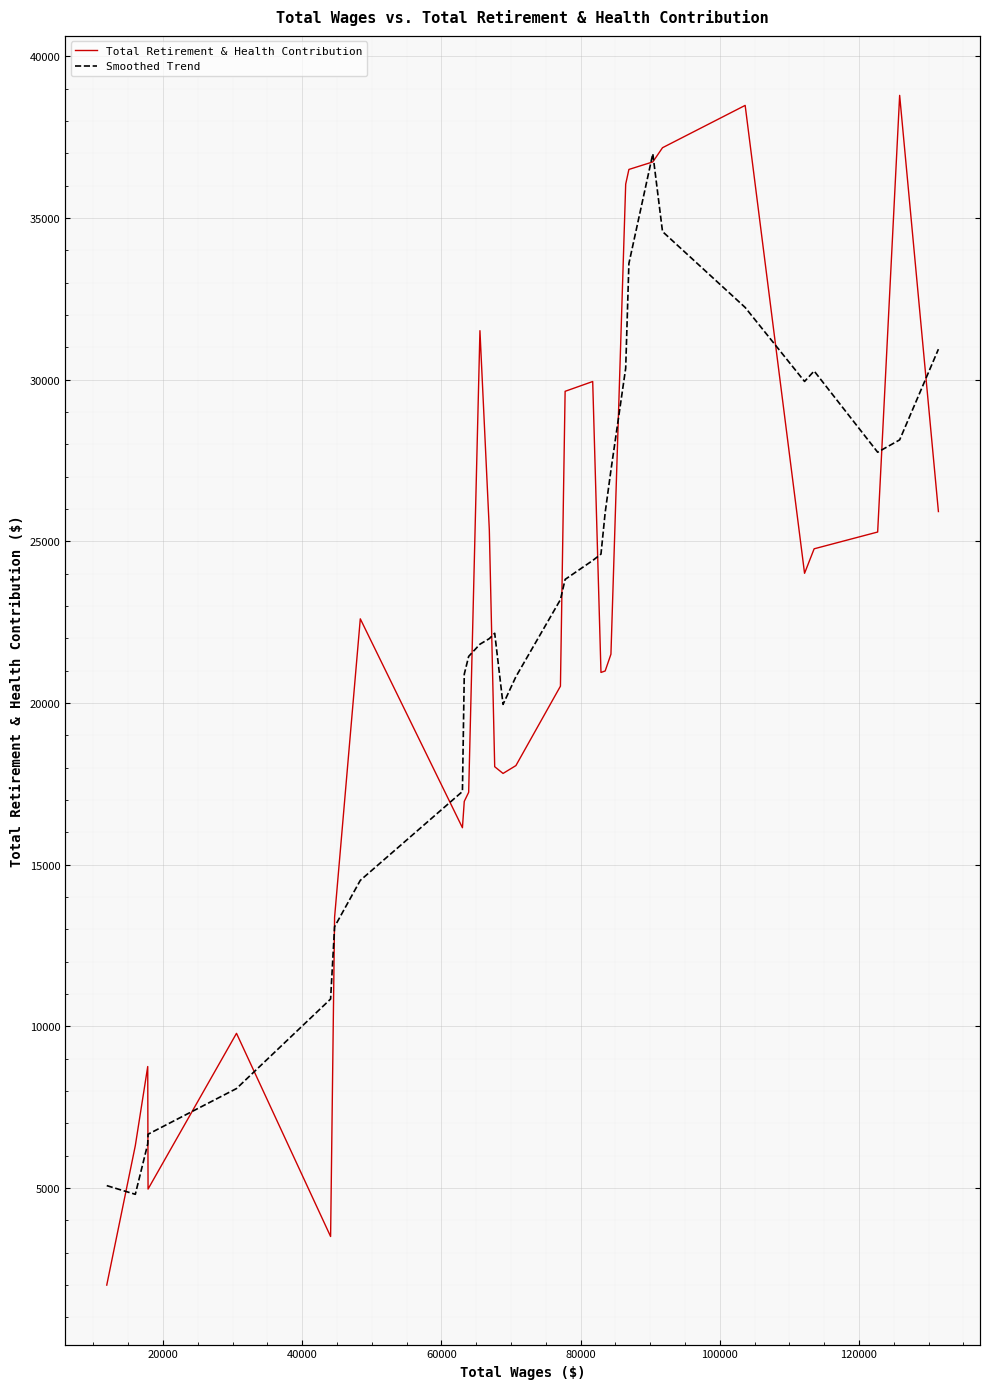

How many values in the Total Retirement & Health Contribution series exceed 21509?

15